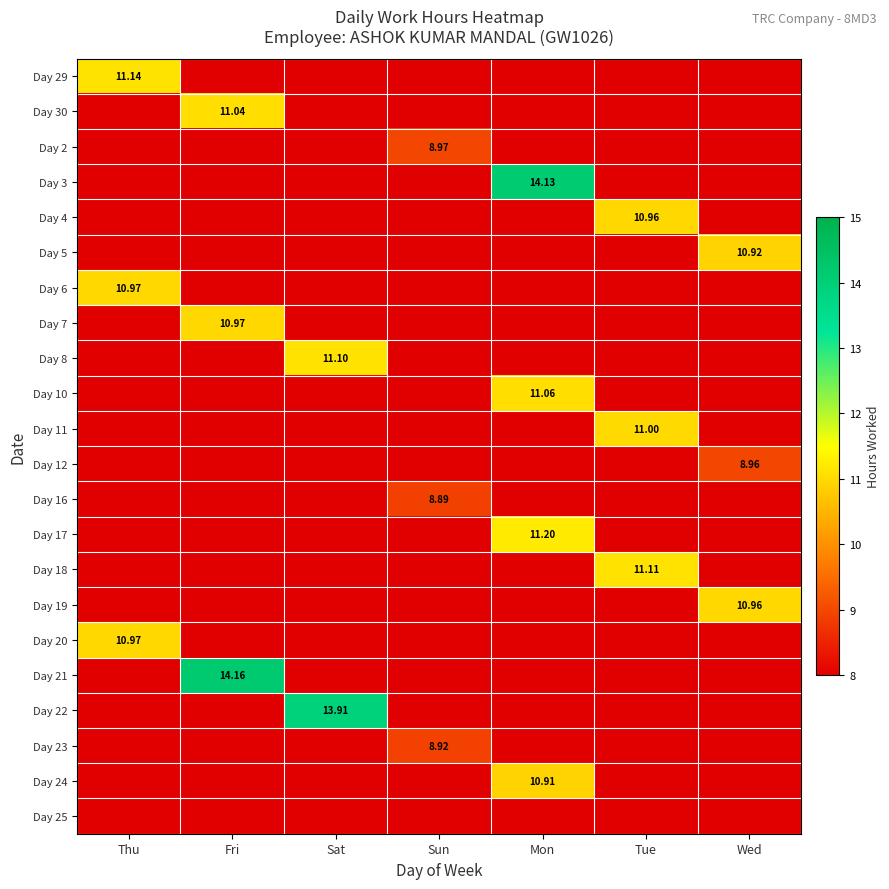

Between Tue and Mon, which is larger?

Mon